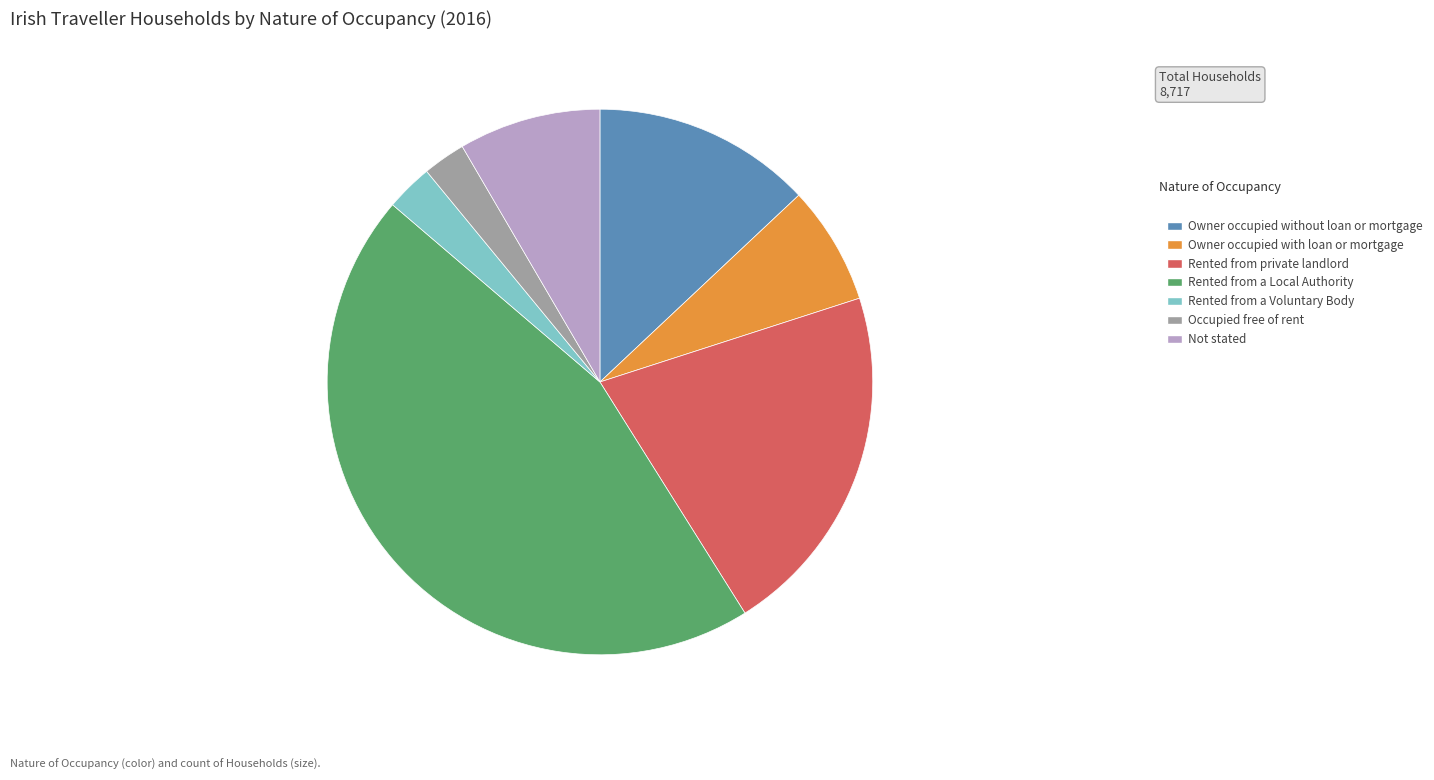

What is the ratio of the value at Occupied free of rent to the value at Owner occupied with loan or mortgage?

0.4